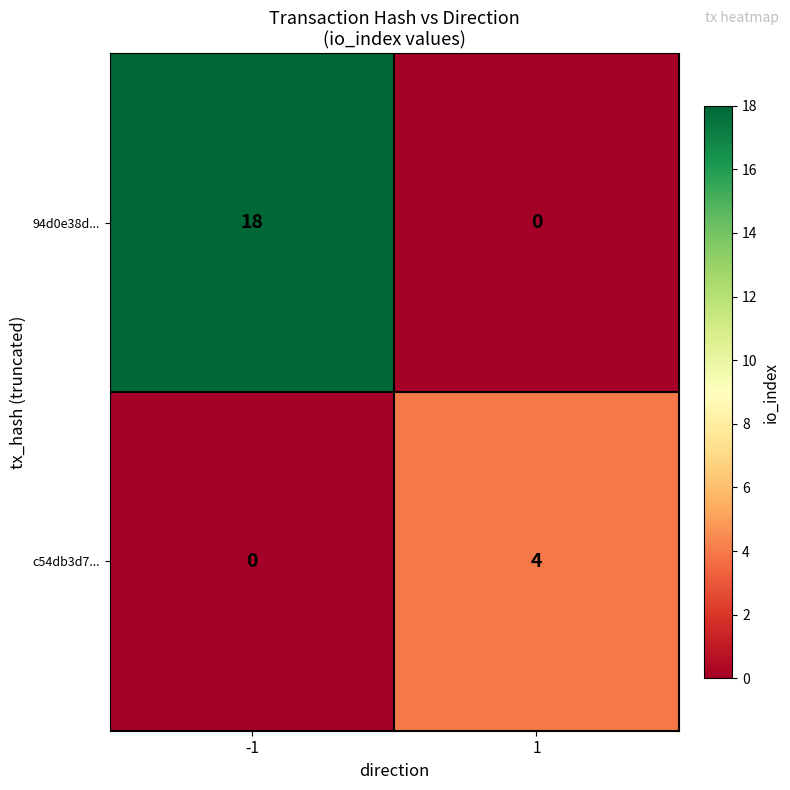

List the labels in order of 94d0e38d... value, smallest first.

1, -1